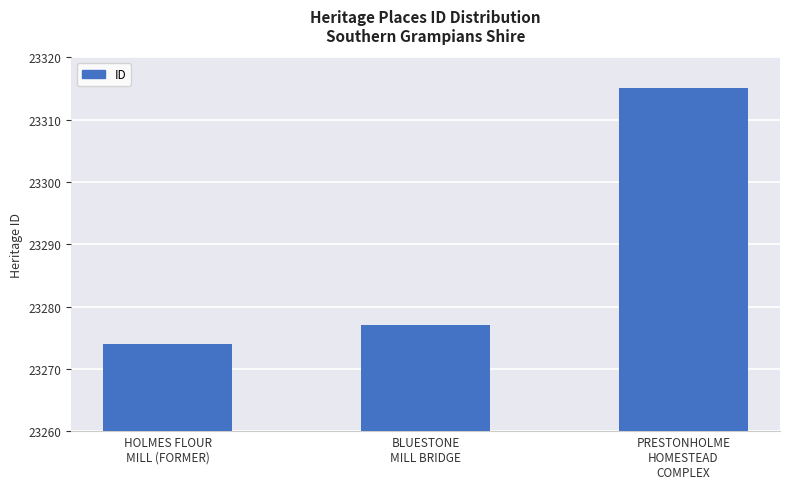

Is it true that the value at PRESTONHOLME
HOMESTEAD
COMPLEX is 23315?

True